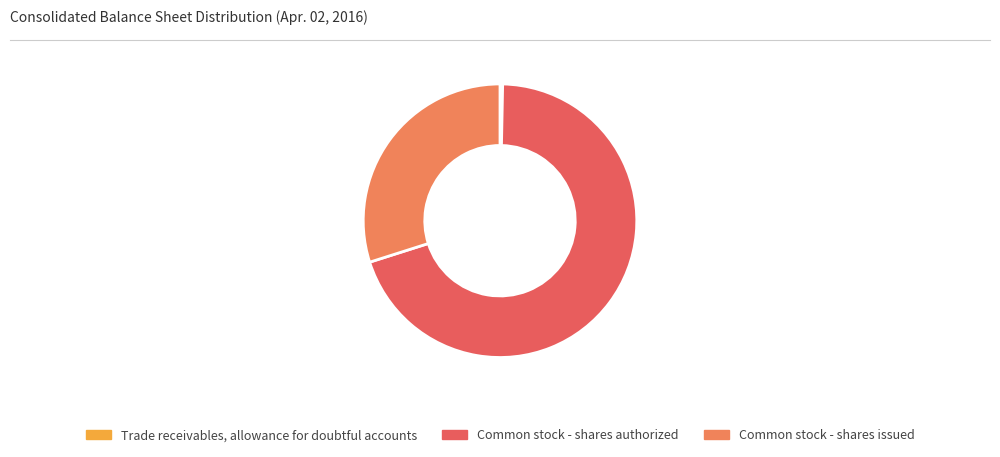

What is the total percentage of Common stock - shares issued and Common stock - shares authorized?

99.7%